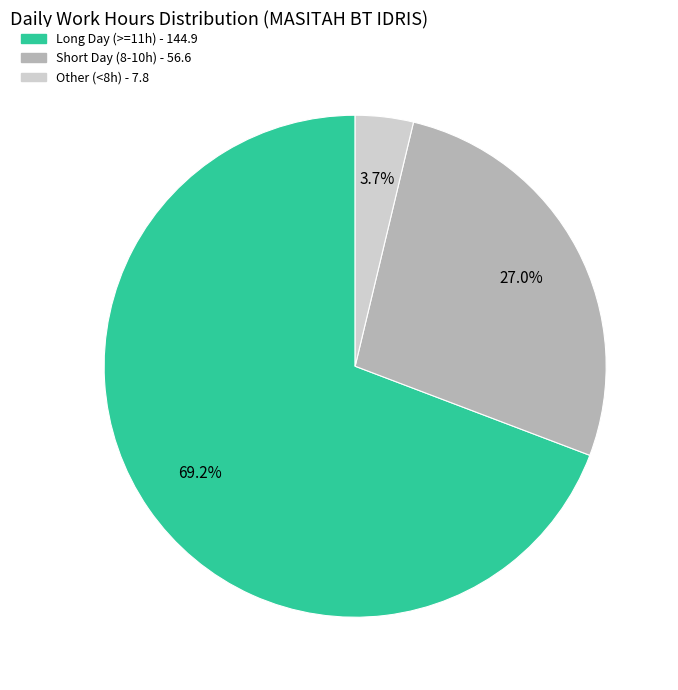

Is there a majority slice in this chart?

Yes